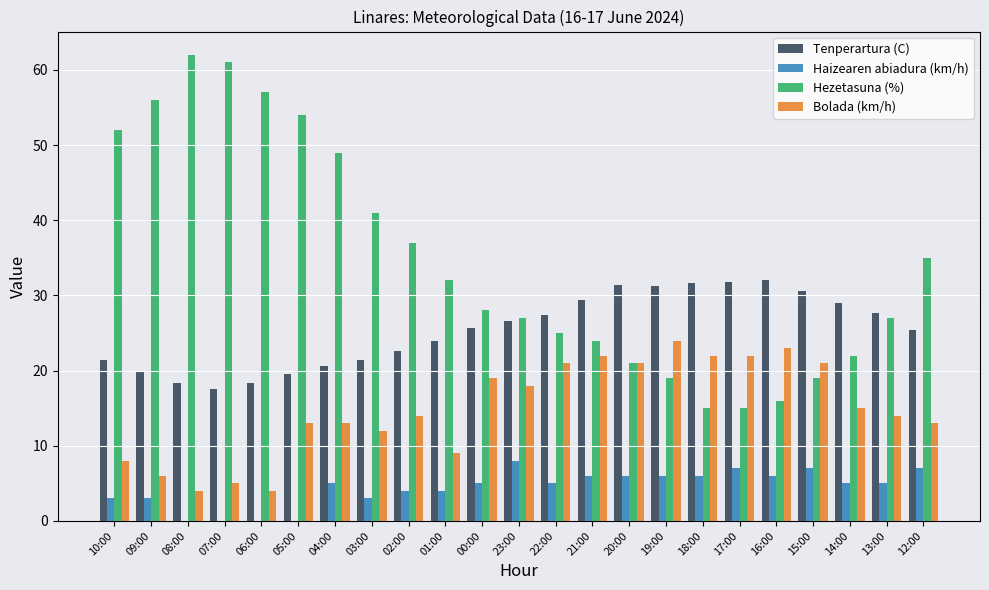

How many categories are shown in the chart?

23